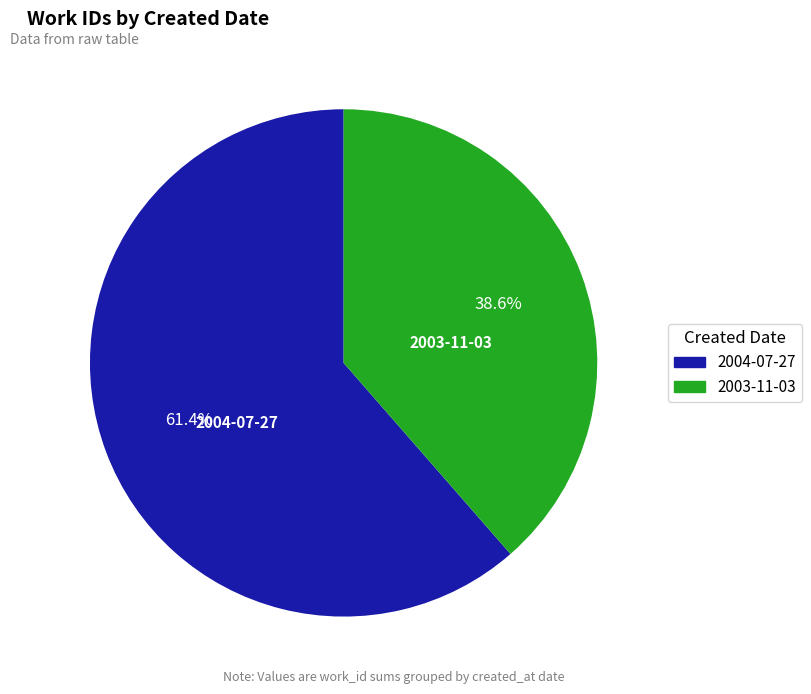

To the nearest percent, what is the difference between the largest and smallest slice percentages?

23%